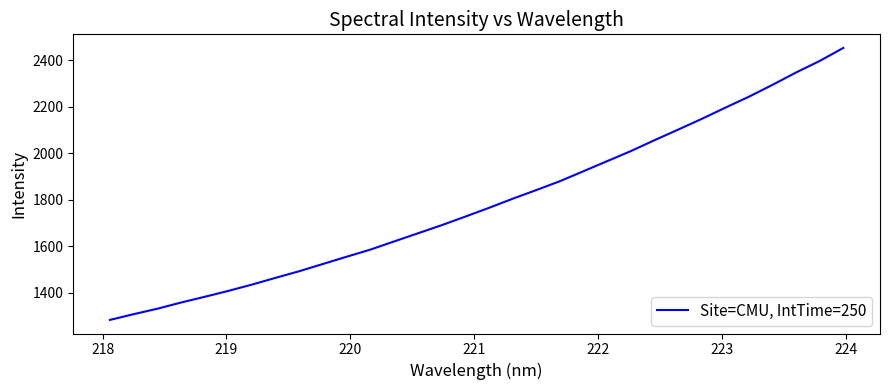

What is the difference between the maximum and minimum values?

1170.2